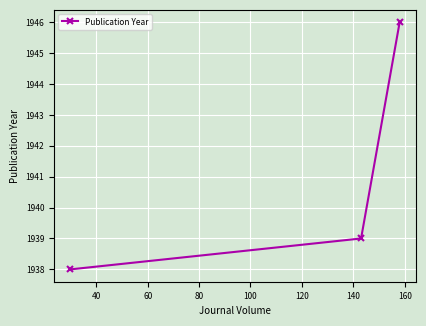

What is the value of the 2nd point from the left?

1939